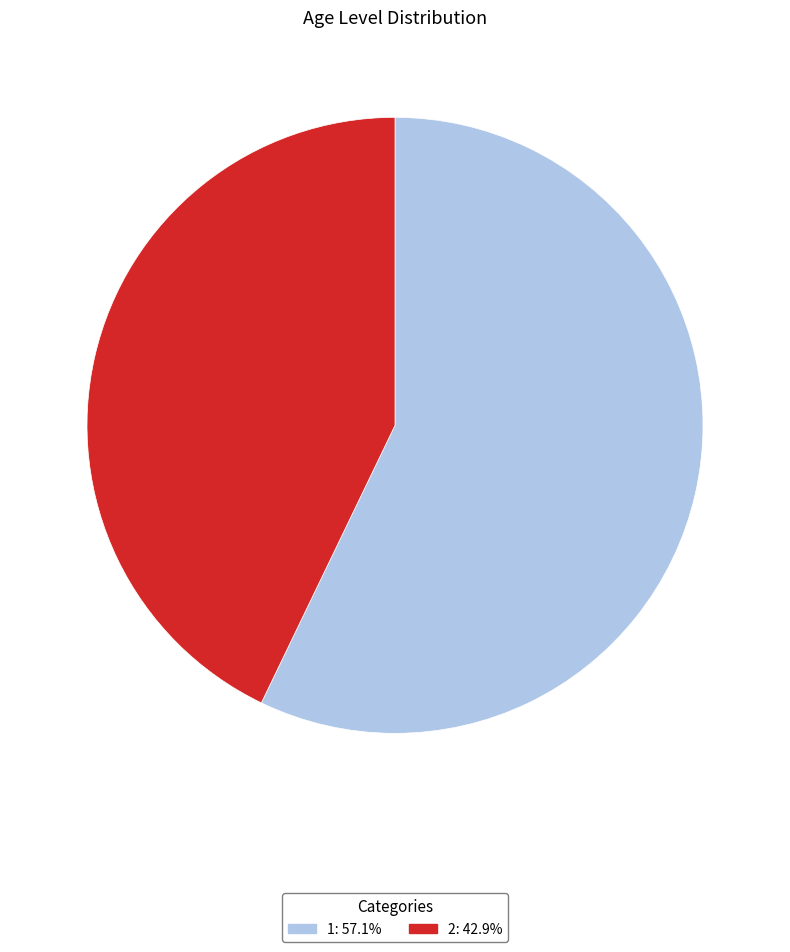

True or false: 1 accounts for 45% of the total.

False